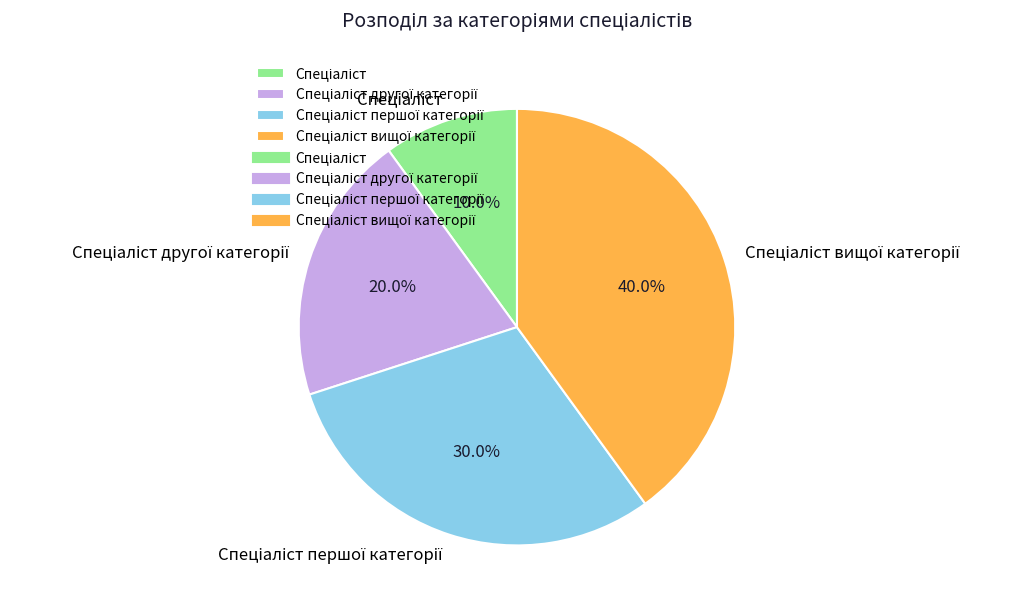

Does any single category account for the majority?

No